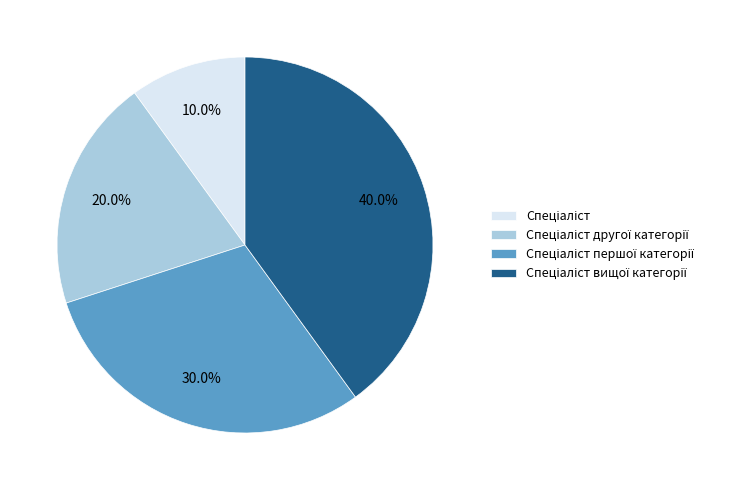

How many segments does this pie chart have?

4